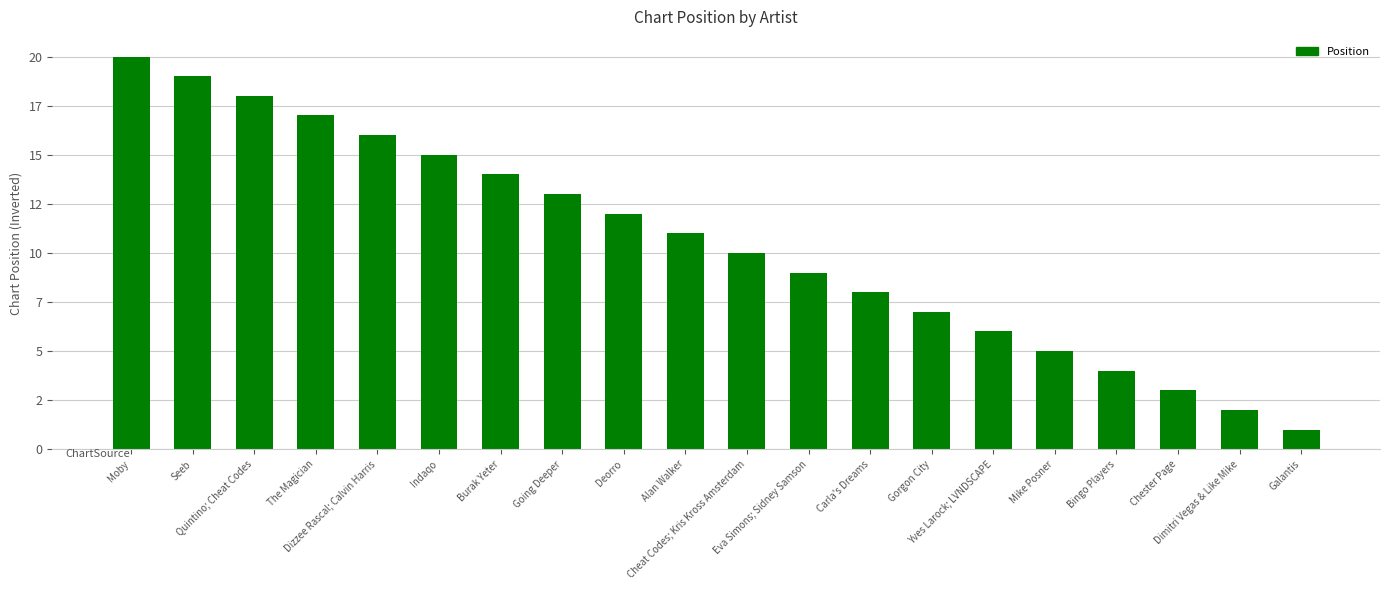

List the labels in order of value, largest first.

Moby, Seeb, Quintino; Cheat Codes, The Magician, Dizzee Rascal; Calvin Harris, Indaqo, Burak Yeter, Going Deeper, Deorro, Alan Walker, Cheat Codes; Kris Kross Amsterdam, Eva Simons; Sidney Samson, Carla's Dreams, Gorgon City, Yves Larock; LVNDSCAPE, Mike Posner, Bingo Players, Chester Page, Dimitri Vegas & Like Mike, Galantis